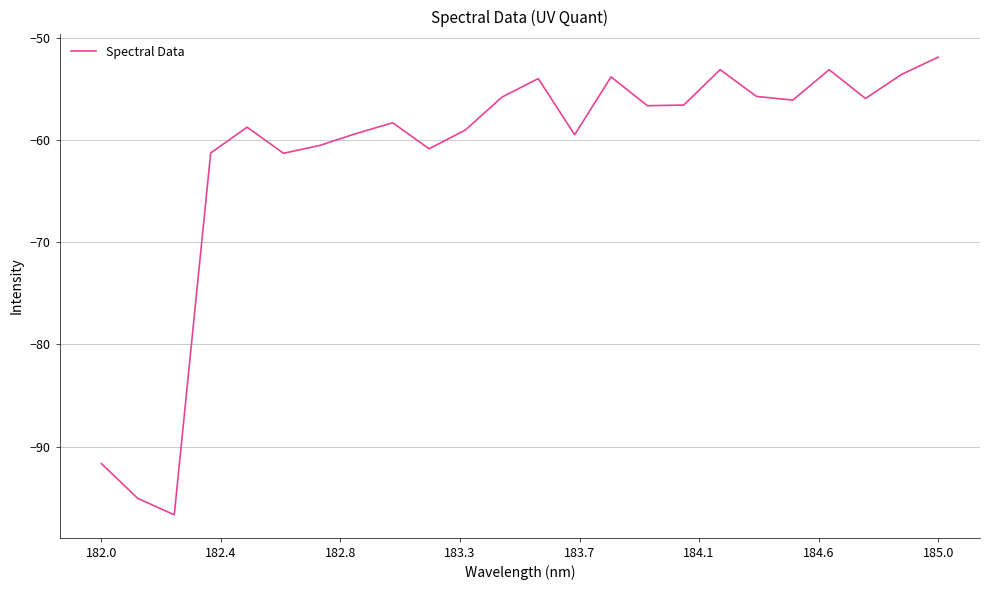

What is the greatest value displayed?

-51.9